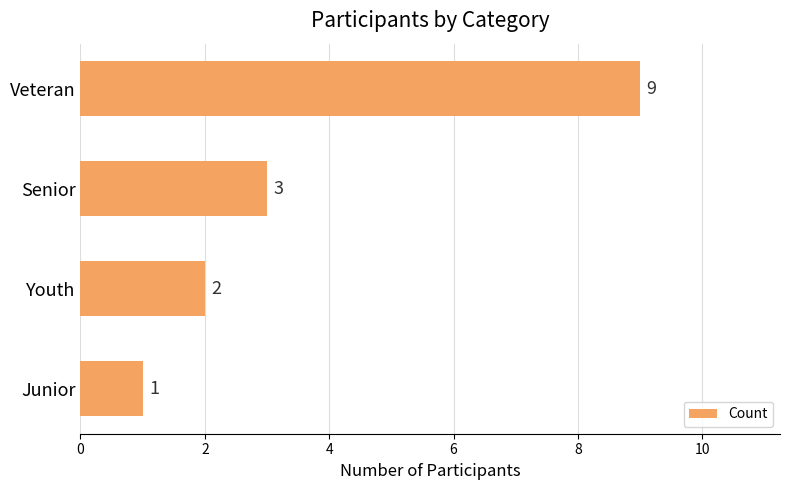

What is the average value?

4